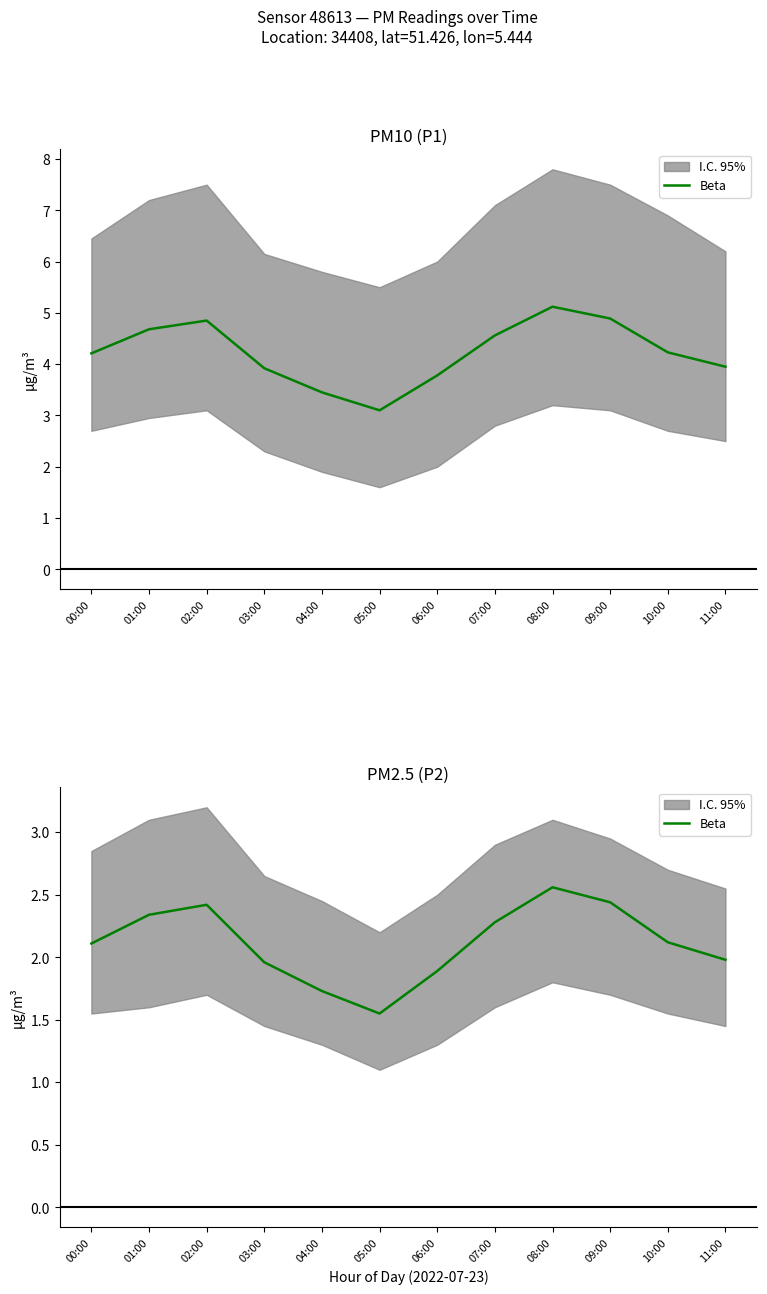

What position from the right is 09:00?

3